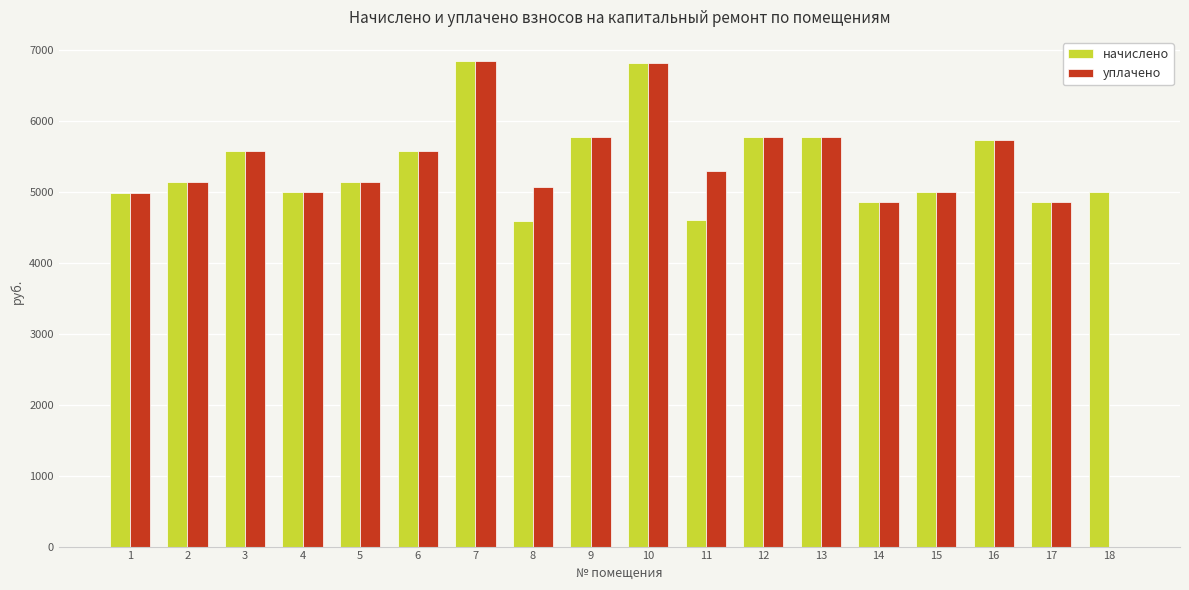

What is the total value across all series at 7?

13685.8